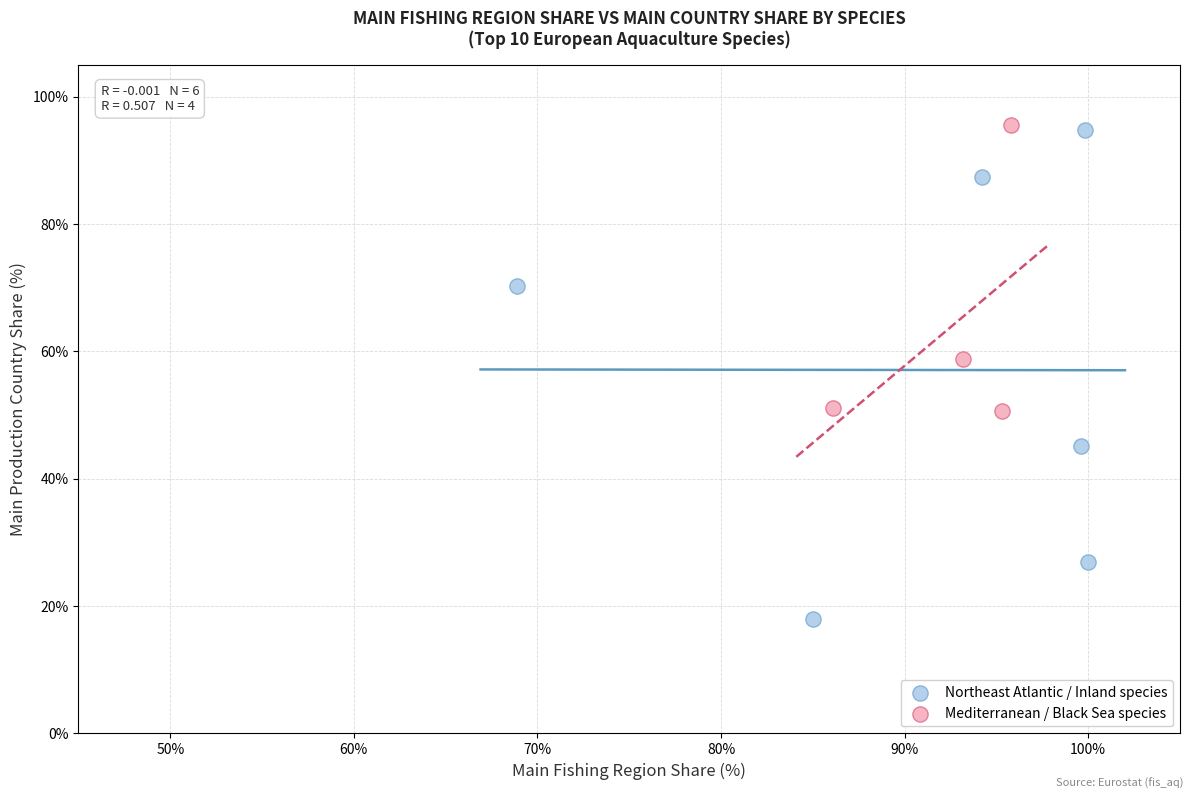

Which series has the largest Y range (max minus min)?

Northeast Atlantic / Inland species